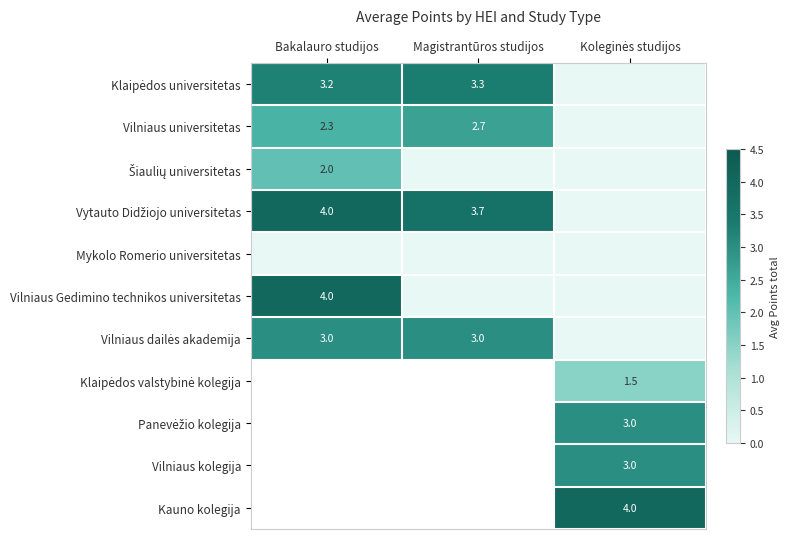

At how many categories does at least one series exceed 2?

3